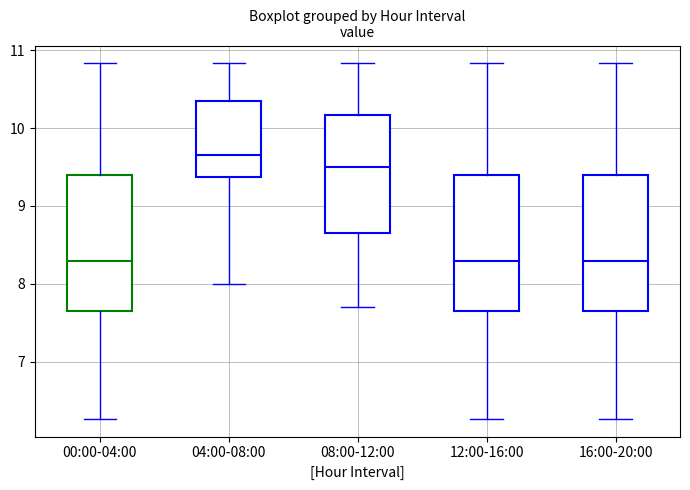

Where does the median line of the box for 08:00-12:00 sit on the y-axis? The values are not printed on the chart, so give them approximately, as read against the axis.

9.5